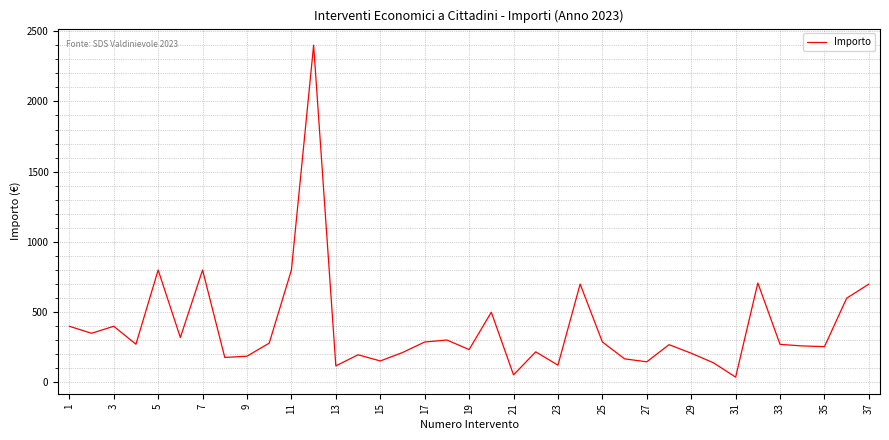

What is the maximum value shown in the chart?

2400